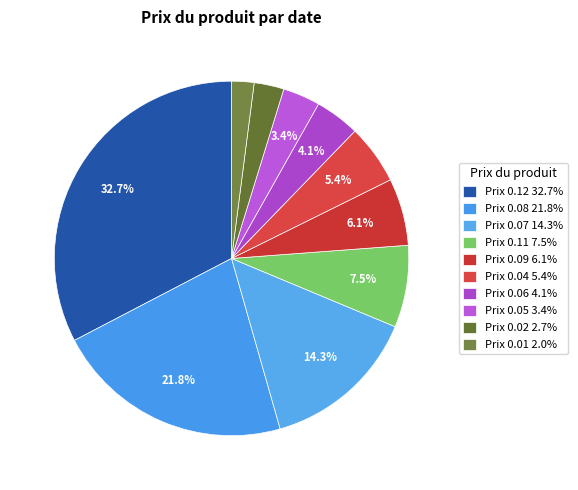

Count the number of slices in the pie.

10